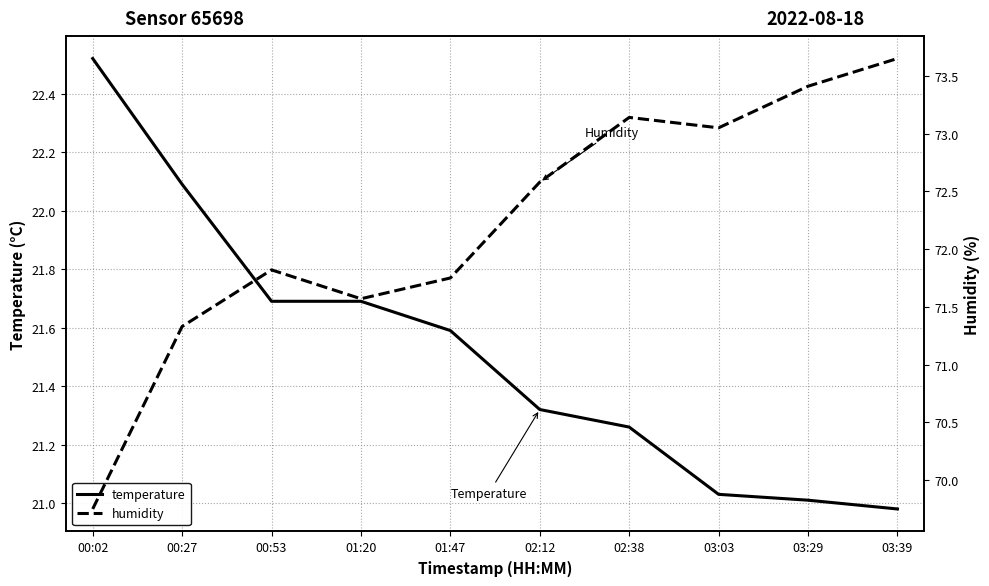

What is the label of the 8th point from the right?

00:53